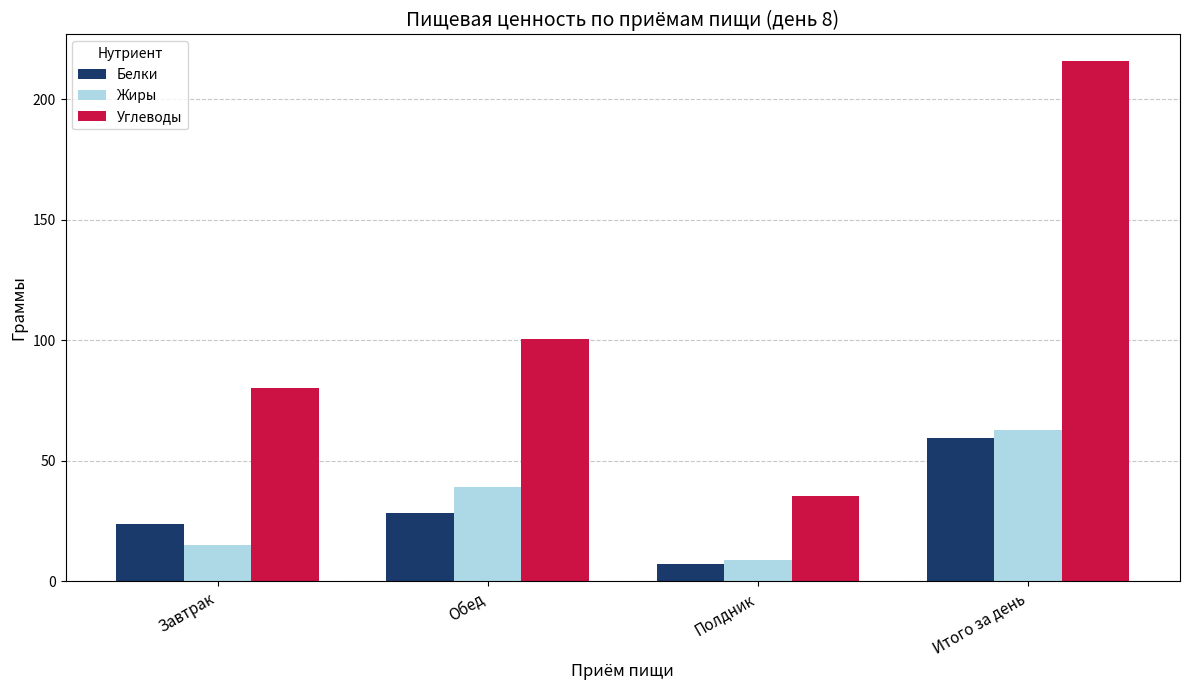

What is the lowest value of the Жиры series?

9.0